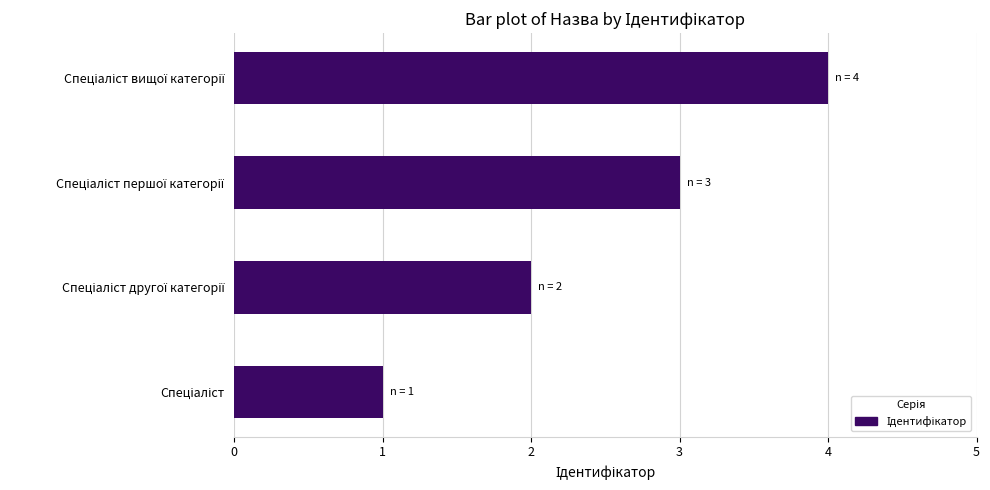

How many values are between 2 and 4?

3